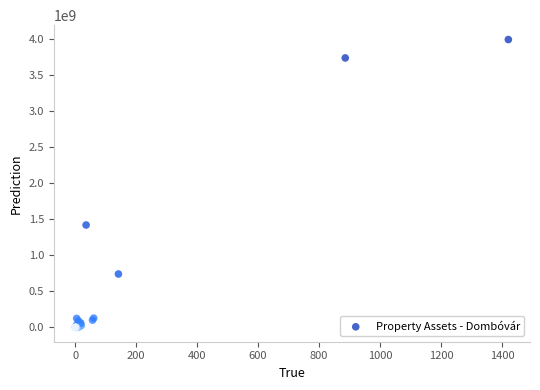

What Y value in the scatter plot is closest to 1993617067?

1417937473